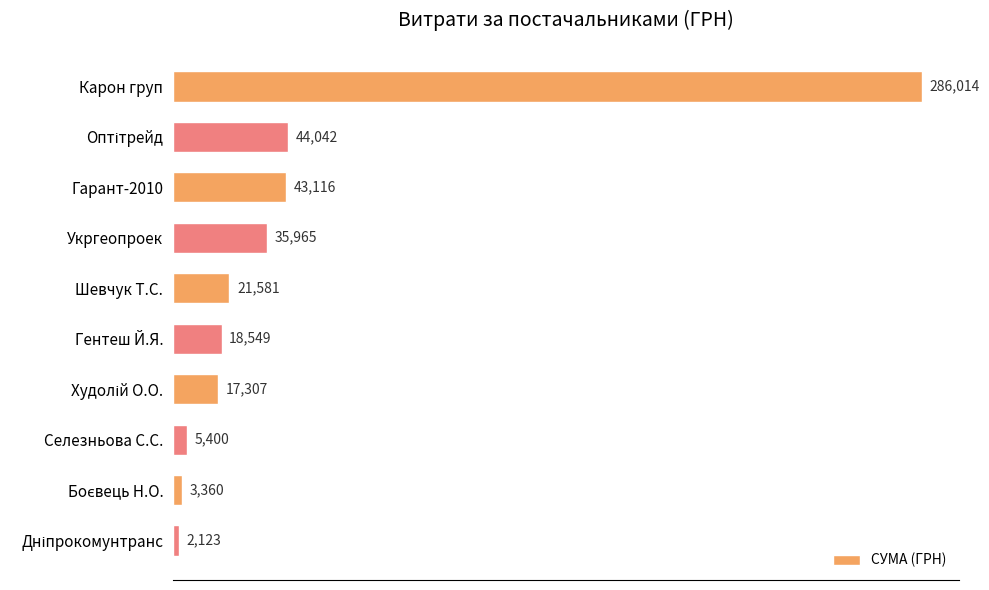

The chart shows a value of 286013.9 at Карон груп. True or false?

True